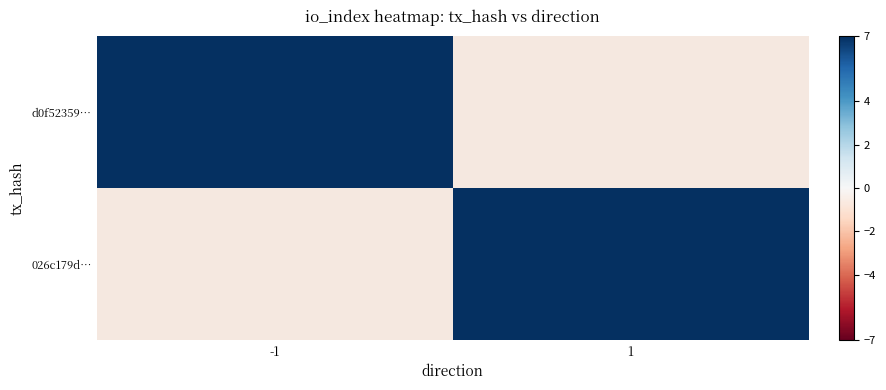

Which series has the largest range (max minus min)?

d0f52359…